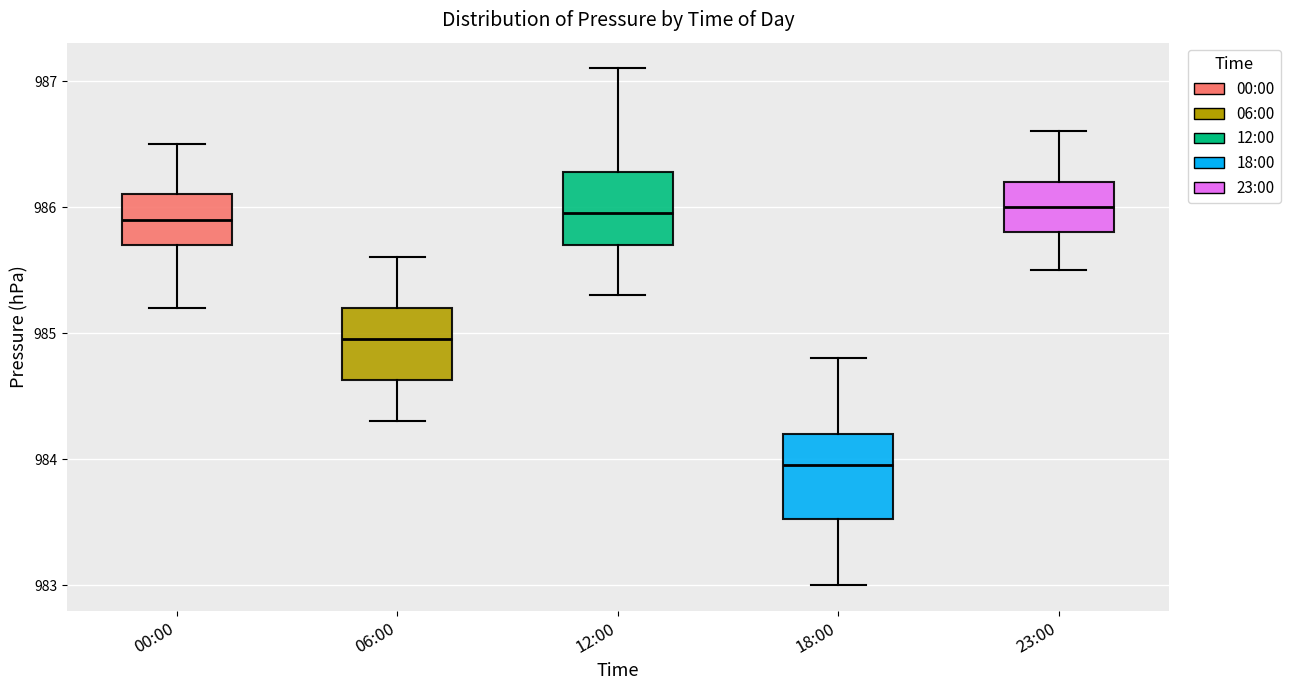

Where is the lower edge of the box for 18:00 on the y-axis? The values are not printed on the chart, so give them approximately, as read against the axis.

983.5